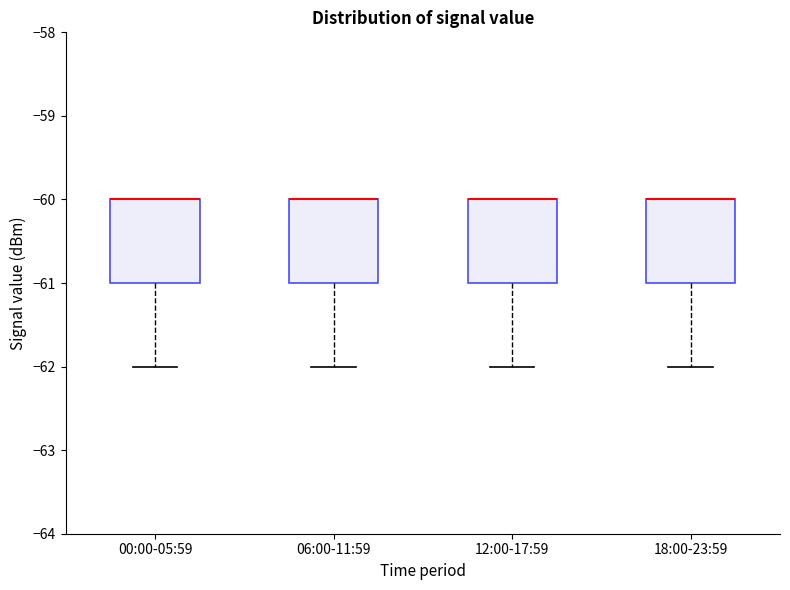

Where is the upper edge of the box for 06:00-11:59 on the y-axis? The values are not printed on the chart, so give them approximately, as read against the axis.

-60